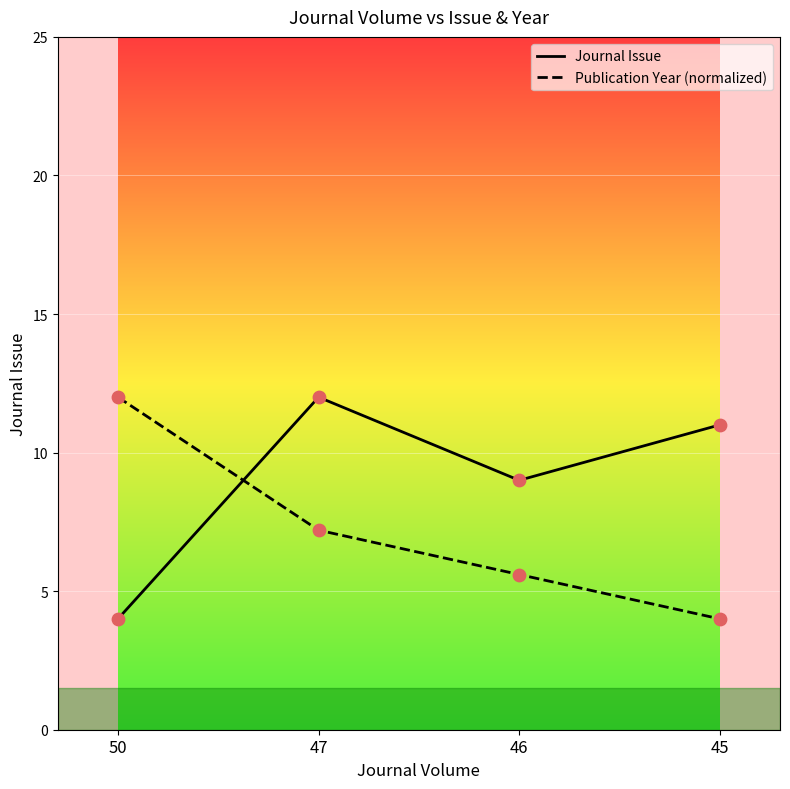

What is the spread (max minus min) of values at 47?

4.8